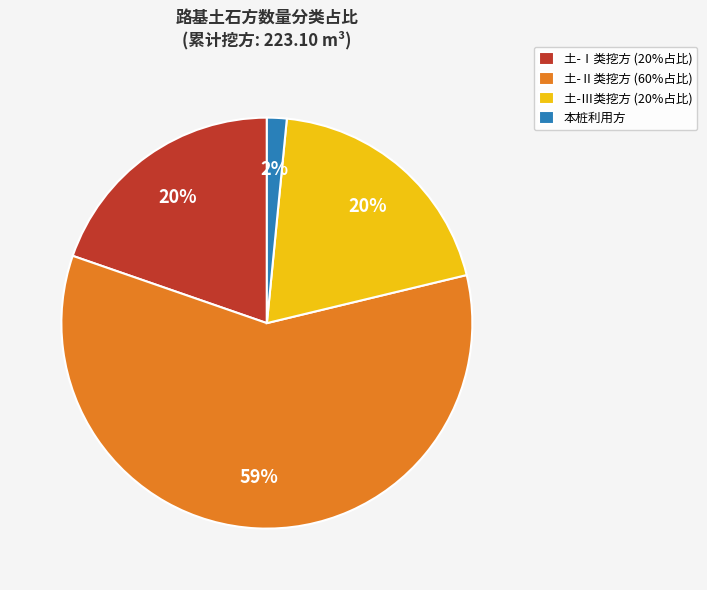

What is the majority slice?

土-Ⅱ类挖方 (60%占比)